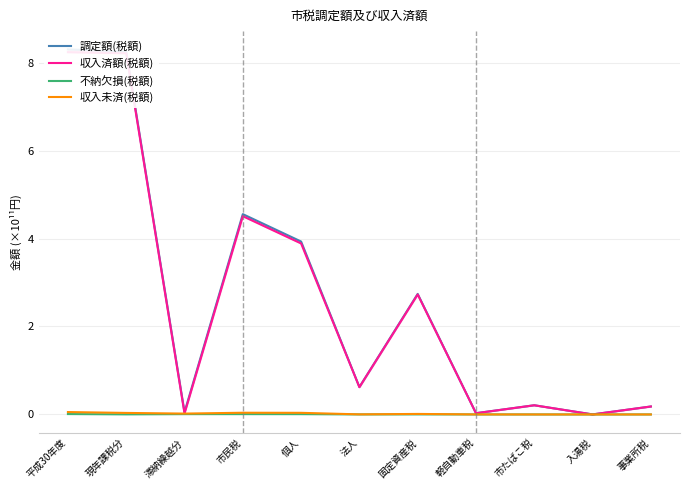

Between 法人 and 事業所税, which series saw the biggest shift?

調定額(税額)